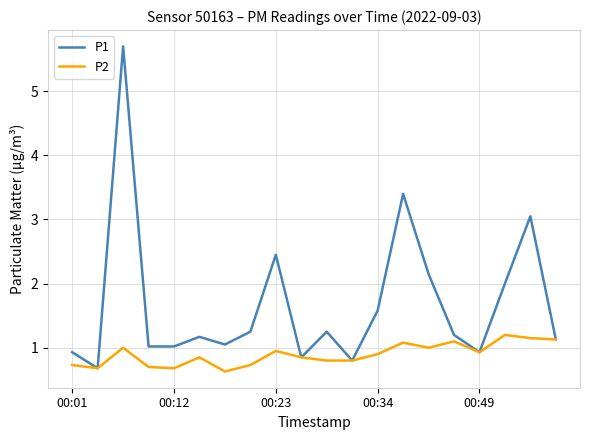

What are all the series names shown in the legend?

P1, P2